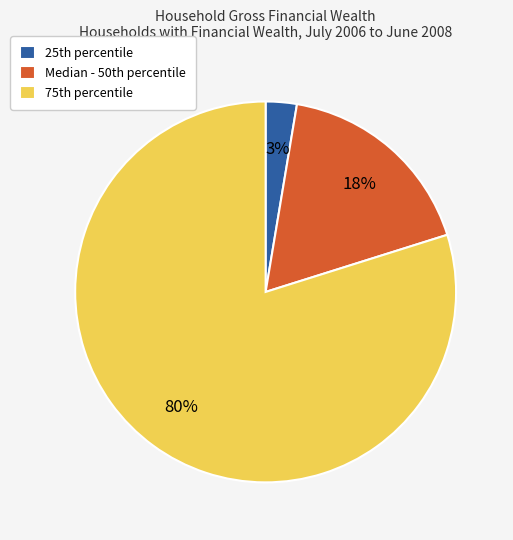

Rank the categories by value from lowest to highest.

25th percentile, Median - 50th percentile, 75th percentile